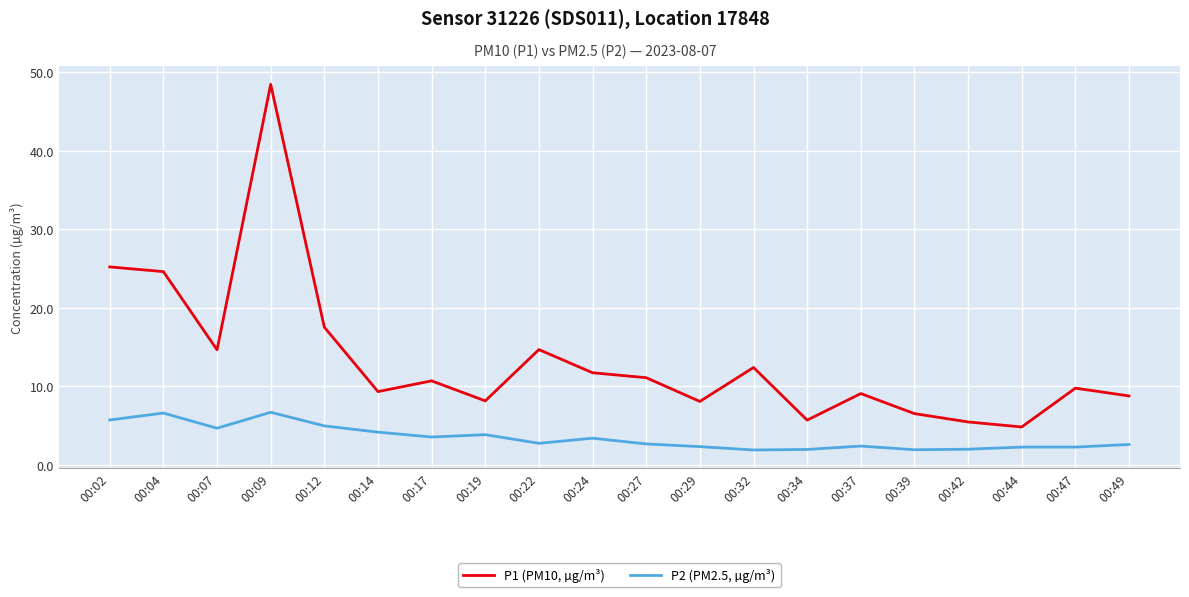

What is the maximum value shown in the chart?

48.4